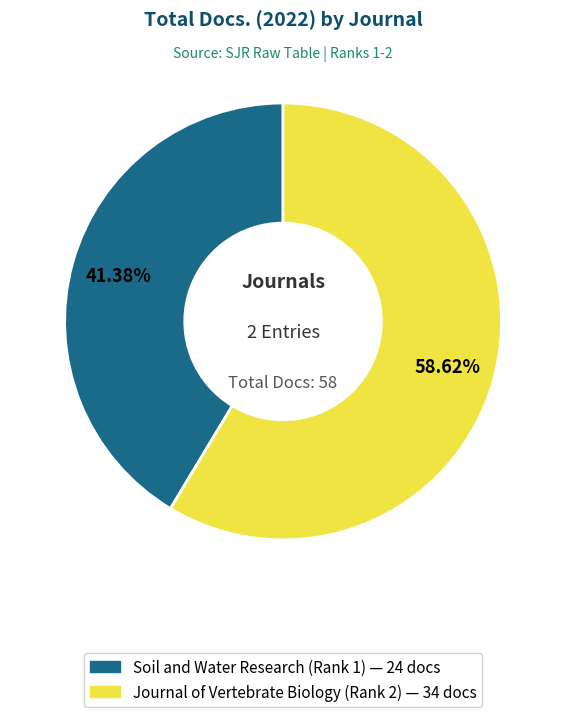

How many segments does this pie chart have?

2